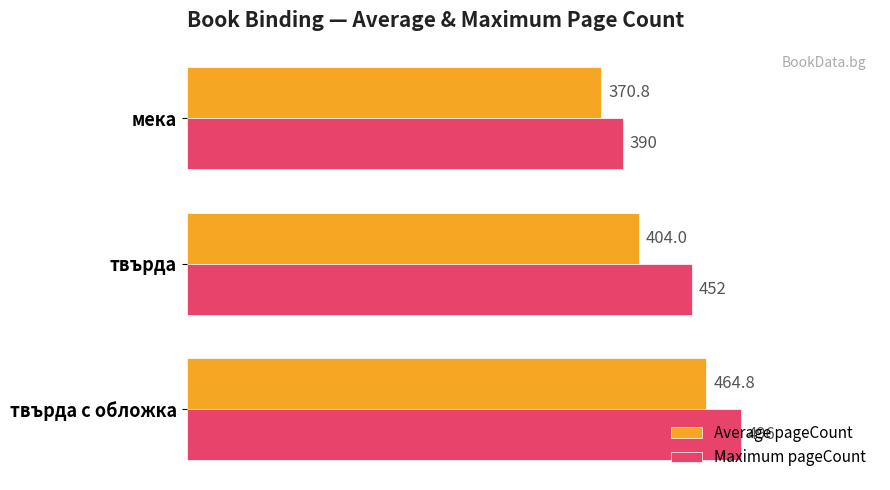

How many data points in Maximum pageCount are less than 452?

1